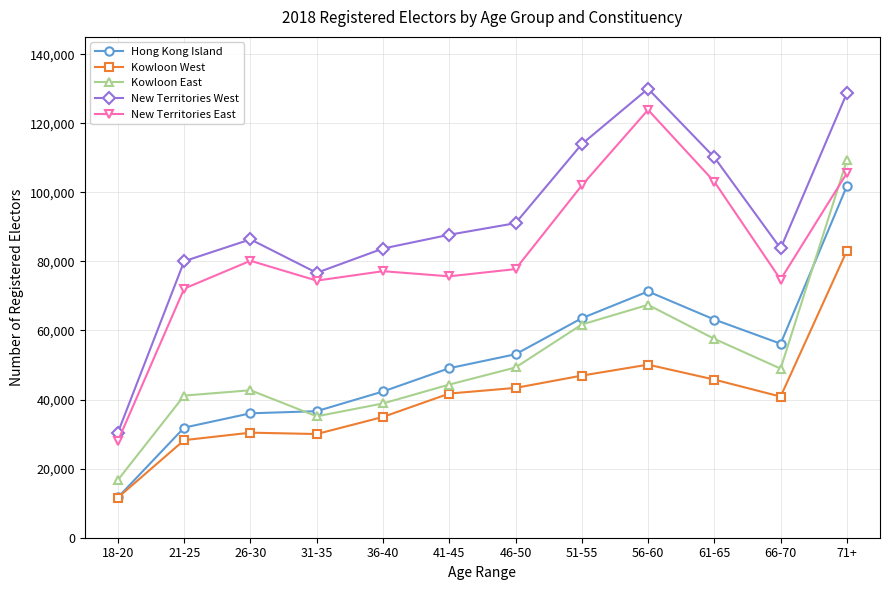

Which series has the widest spread of values?

New Territories West